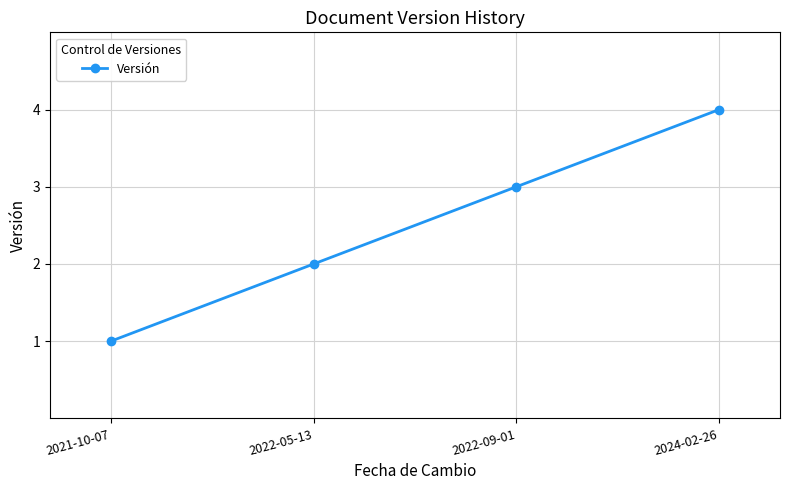

Rank the categories by value from highest to lowest.

2024-02-26, 2022-09-01, 2022-05-13, 2021-10-07